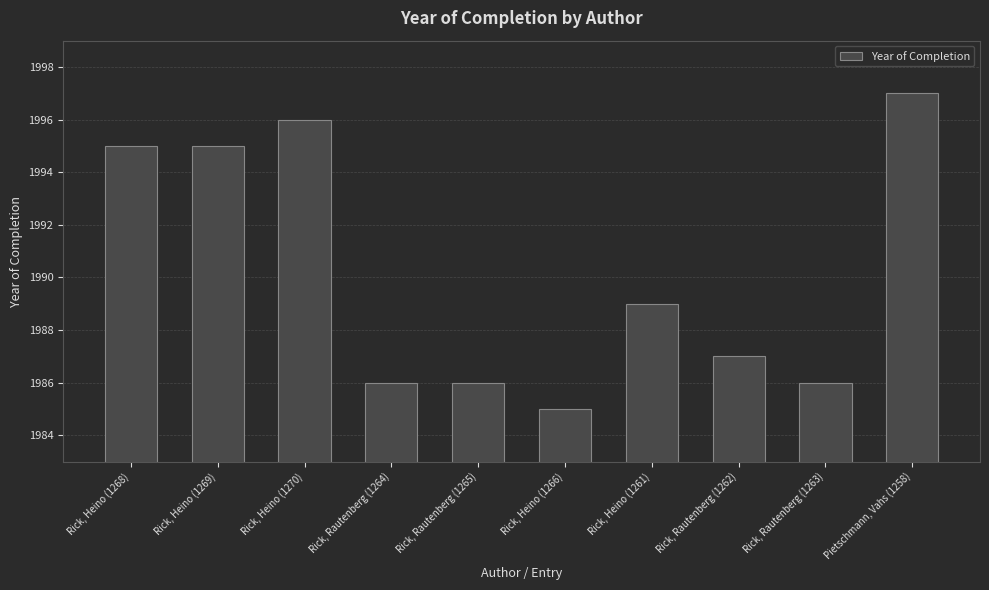

What is the change in value from Rick, Heino (1266) to Rick, Heino (1261)?

+4